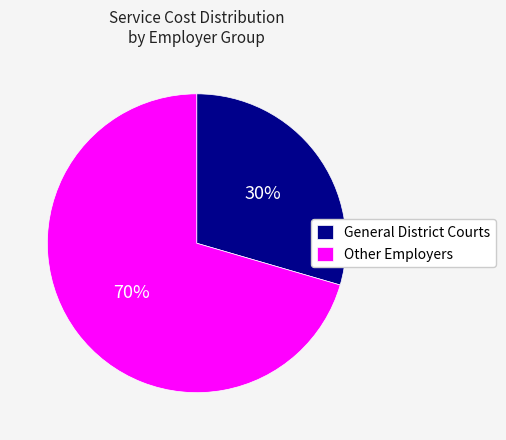

To the nearest percent, what is the average slice percentage?

50%